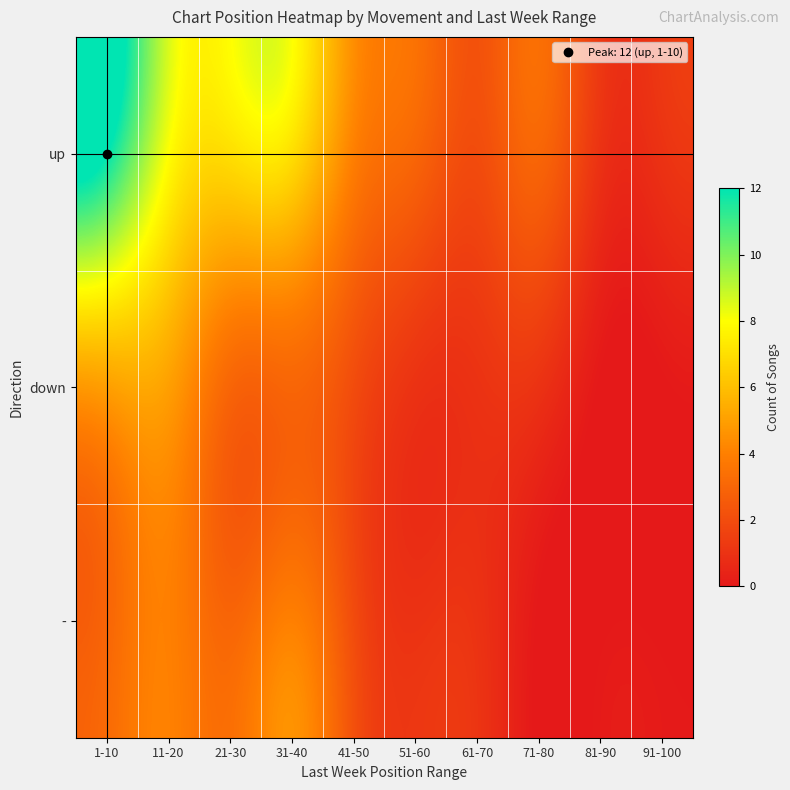

Reading right to left, extract all data points from this chart.

up: 91-100=1	81-90=1	71-80=3	61-70=2	51-60=3	41-50=4	31-40=7	21-30=7	11-20=8	1-10=12
down: 91-100=0	81-90=0	71-80=1	61-70=1	51-60=1	41-50=2	31-40=3	21-30=3	11-20=5	1-10=5
-: 91-100=0	81-90=0	71-80=0	61-70=1	51-60=1	41-50=2	31-40=4	21-30=3	11-20=4	1-10=3